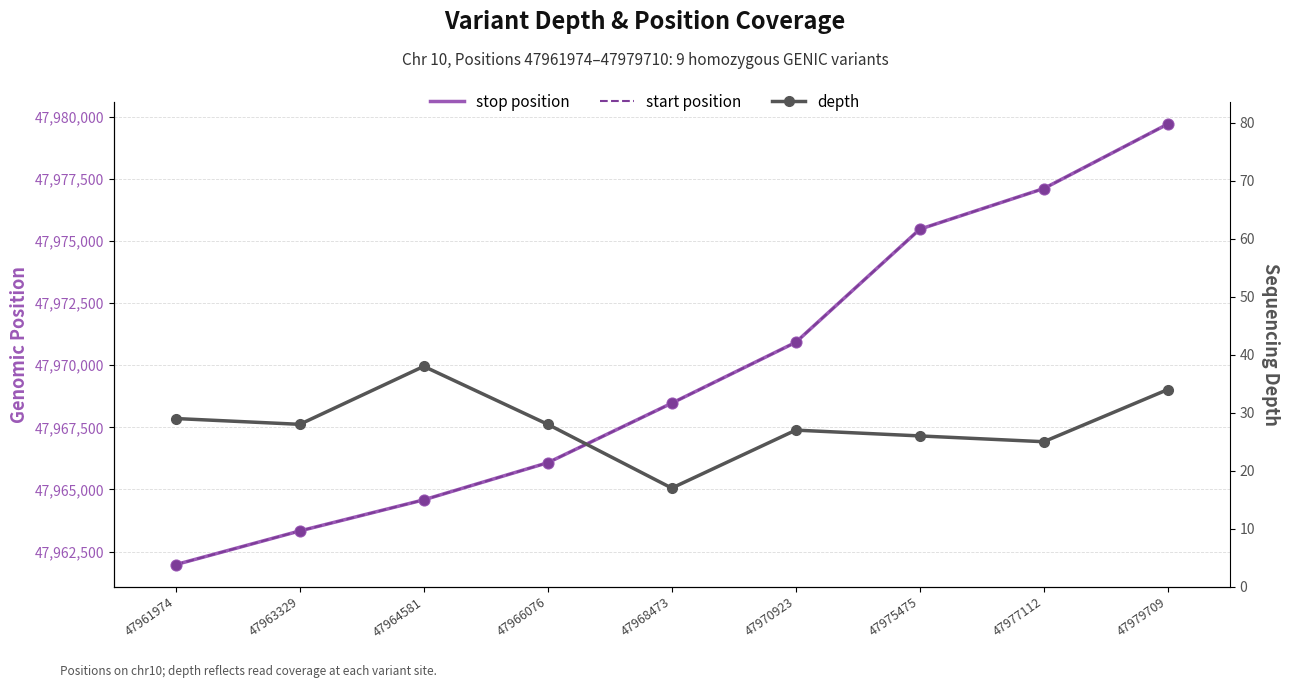

What is the total value across all series at 47970923?

95941874